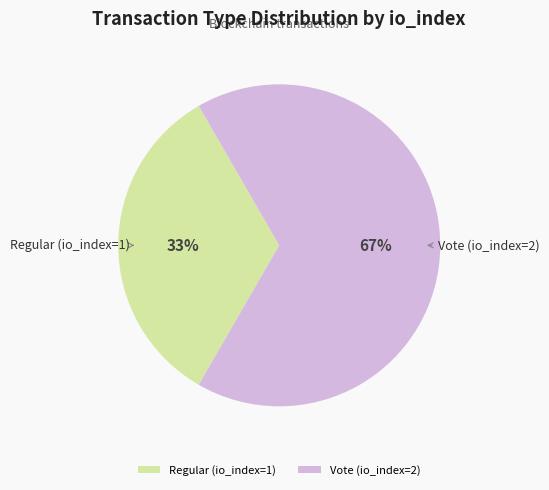

Which has a higher value, Vote (io_index=2) or Regular (io_index=1)?

Vote (io_index=2)